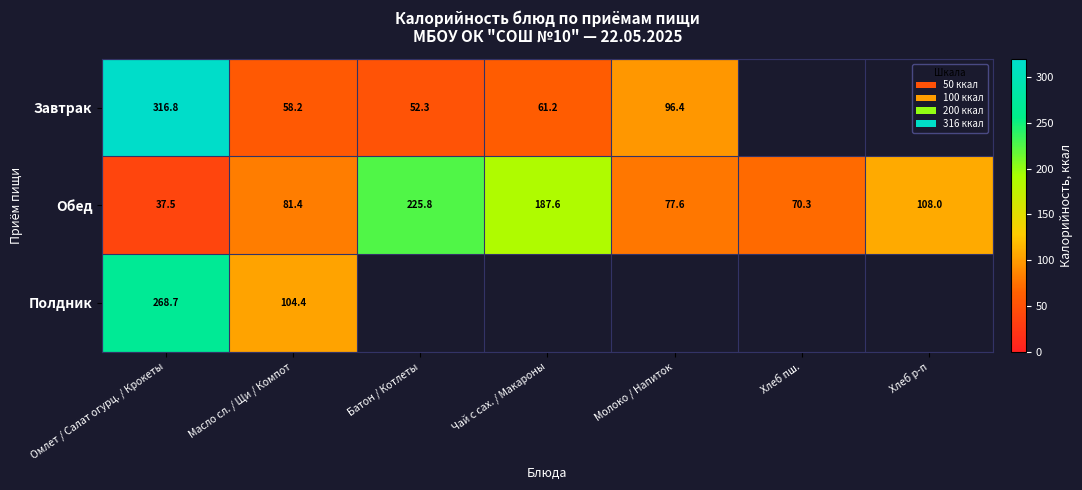

At which category does the chart reach its peak across all series?

Омлет / Салат огурц. / Крокеты